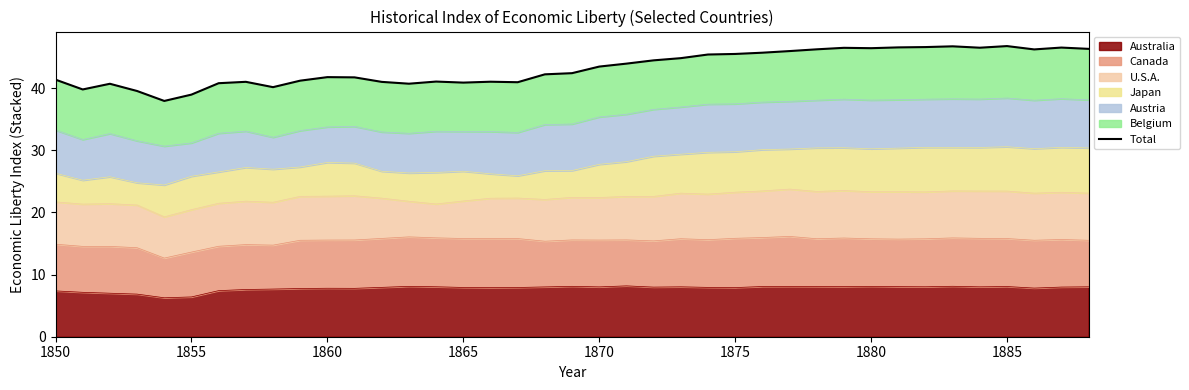

Reading left to right, extract all data points from this chart.

41.3	39.8	40.7	39.5	37.9	38.9	40.8	41.0	40.1	41.2	41.7	41.7	41.0	40.7	41.0	40.9	41.0	40.9	42.2	42.4	43.4	43.9	44.4	44.8	45.4	45.5	45.7	45.9	46.2	46.5	46.4	46.5	46.6	46.7	46.5	46.7	46.2	46.5	46.3